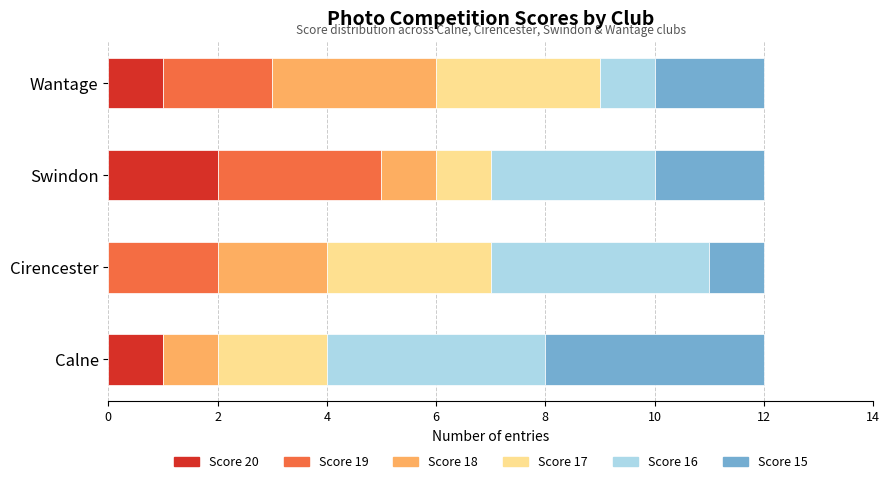

What is the total value across all series at Swindon?

12